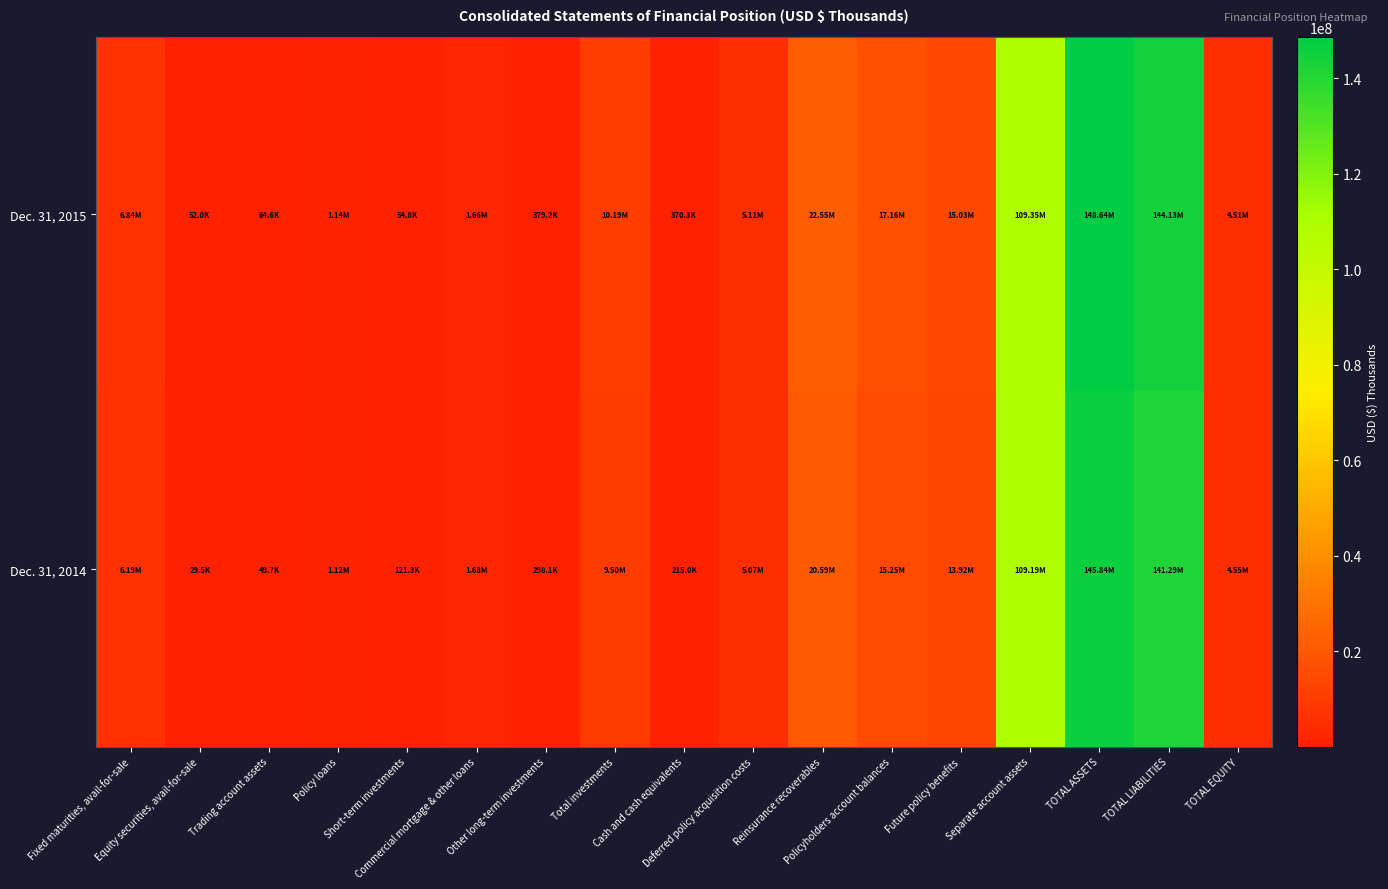

Which has a higher value, Commercial mortgage & other loans or Total investments?

Total investments